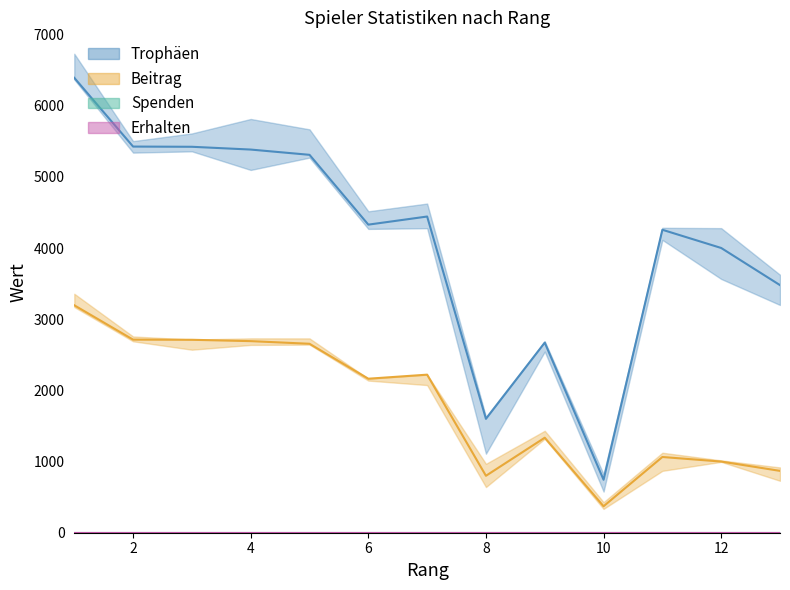

Count the number of data series in this chart.

4